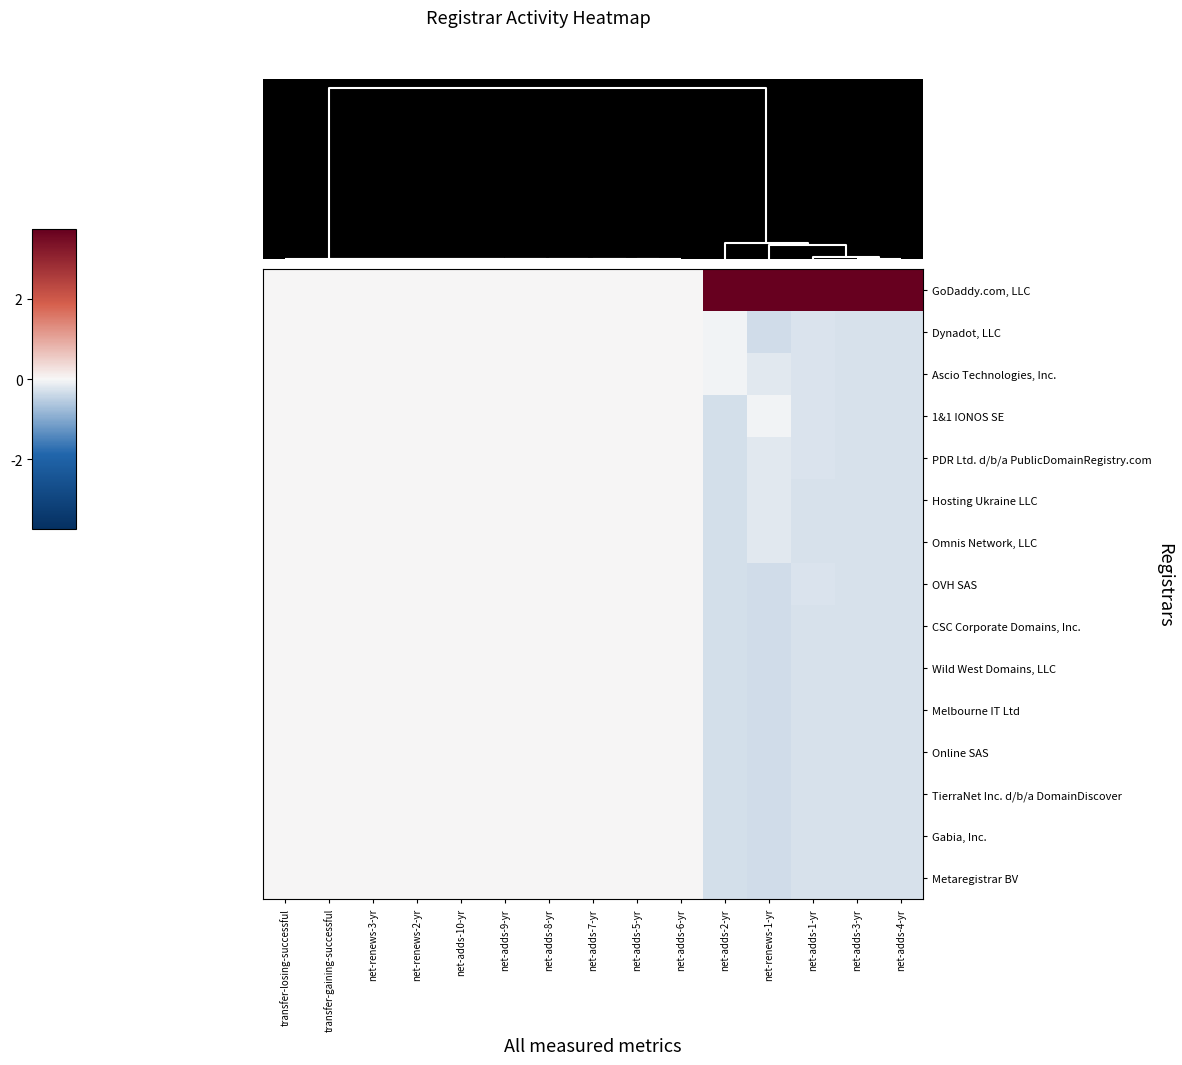

Which series has the widest spread of values?

GoDaddy.com, LLC